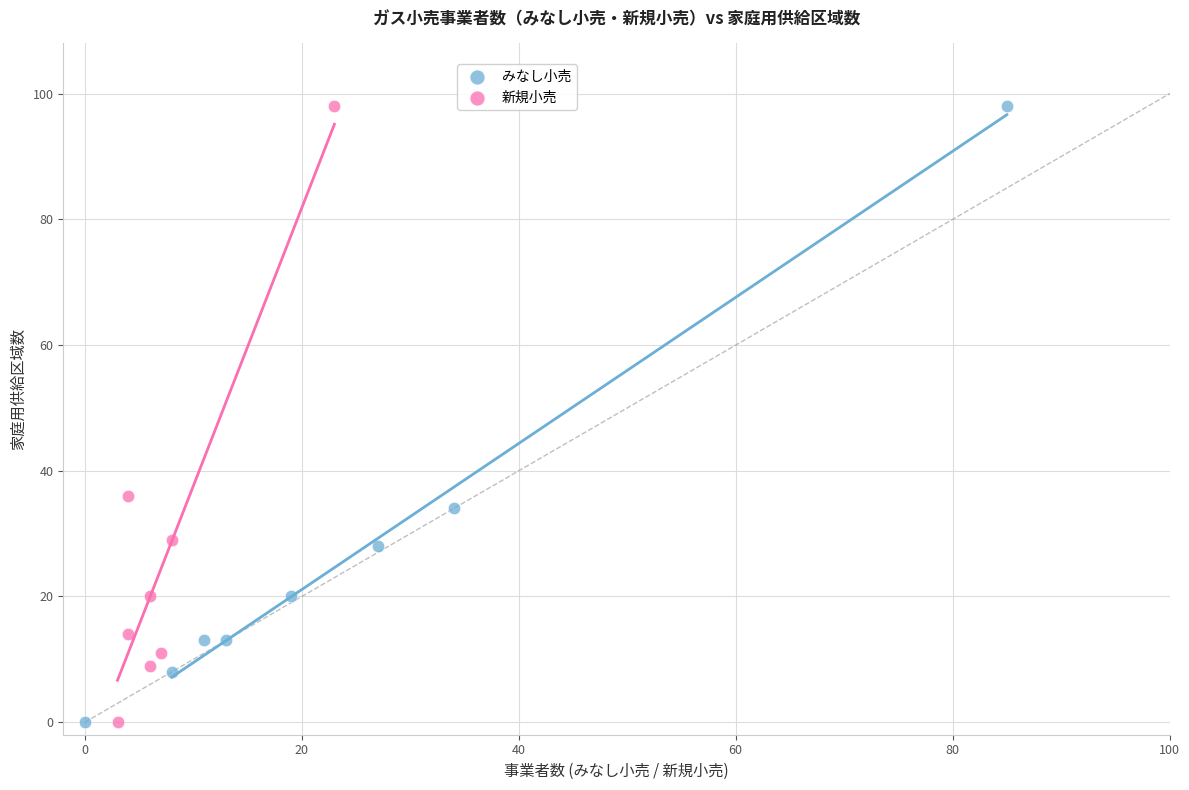

What are all the series names shown in the legend?

みなし小売, 新規小売